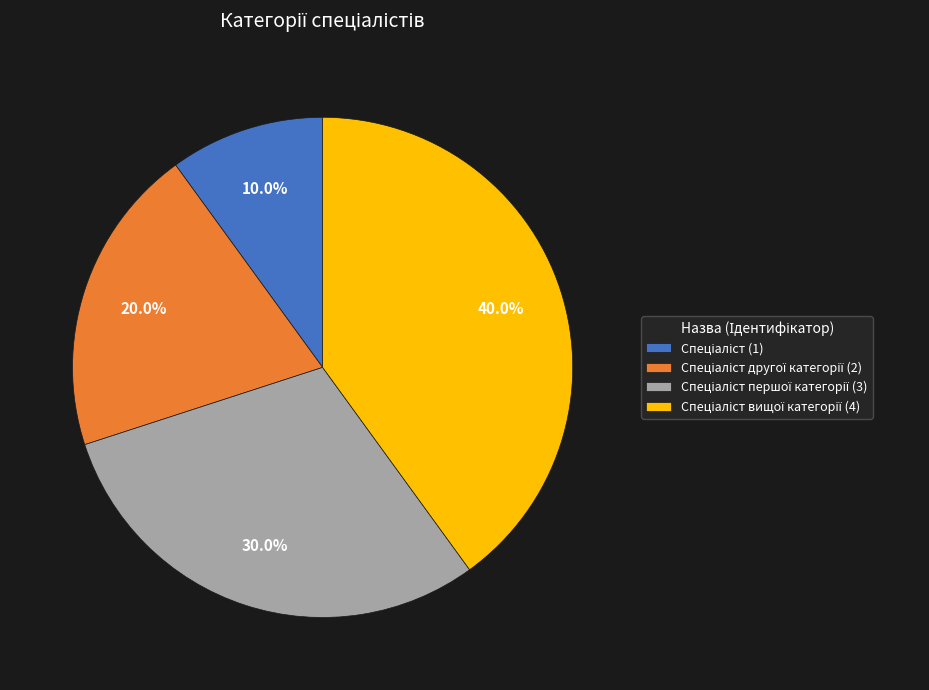

Does any single category account for the majority?

No